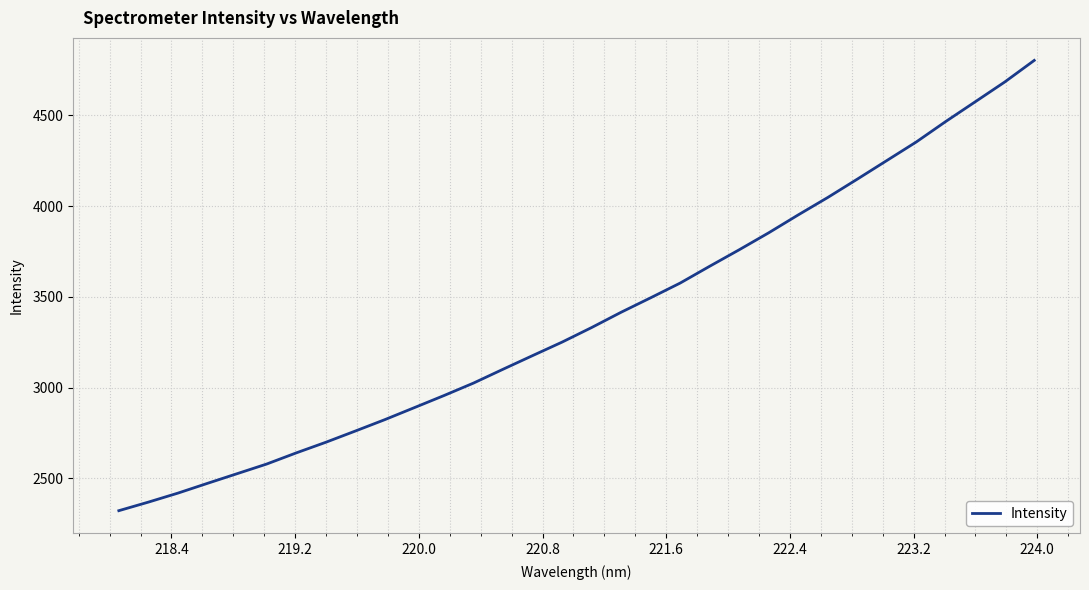

What is the maximum value shown in the chart?

4802.5